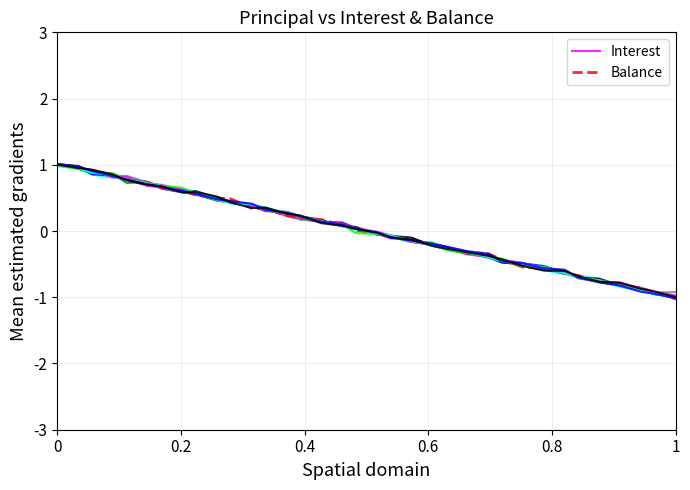

Which series has the largest total across all categories?

Balance